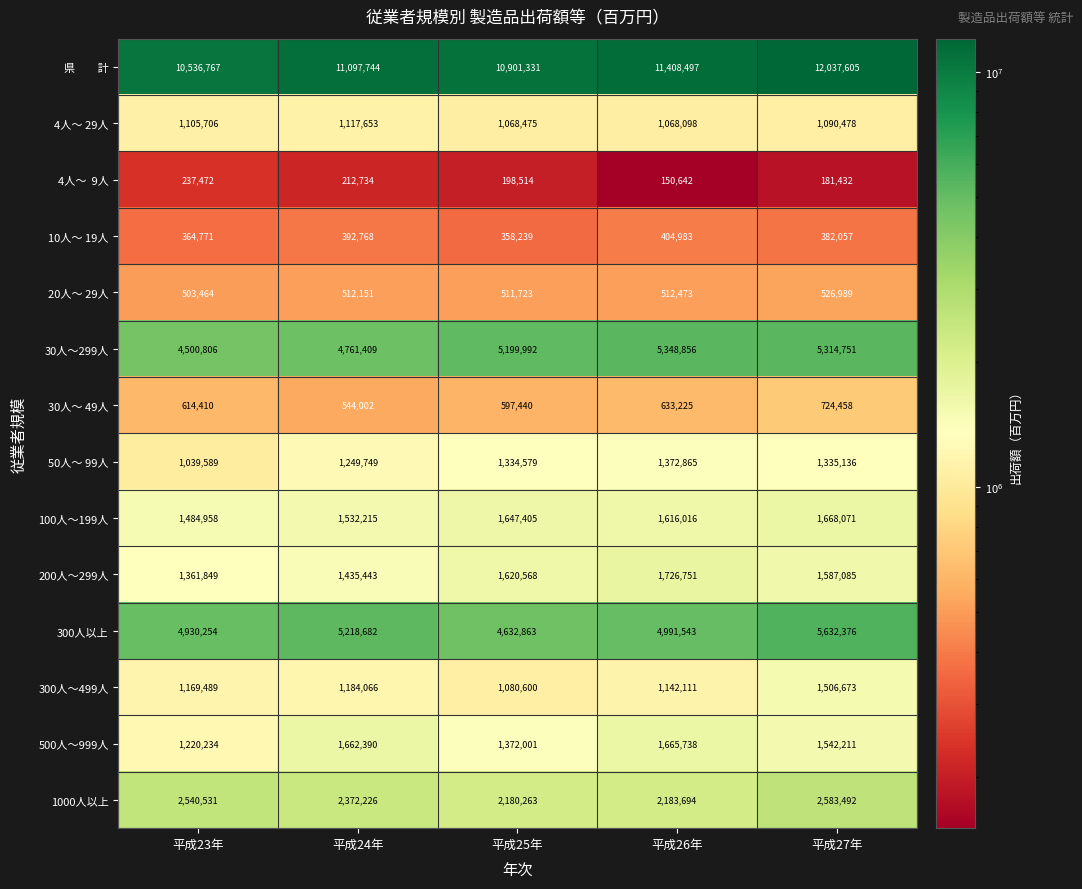

Rank the categories by 200人～299人 value from lowest to highest.

平成23年, 平成24年, 平成27年, 平成25年, 平成26年